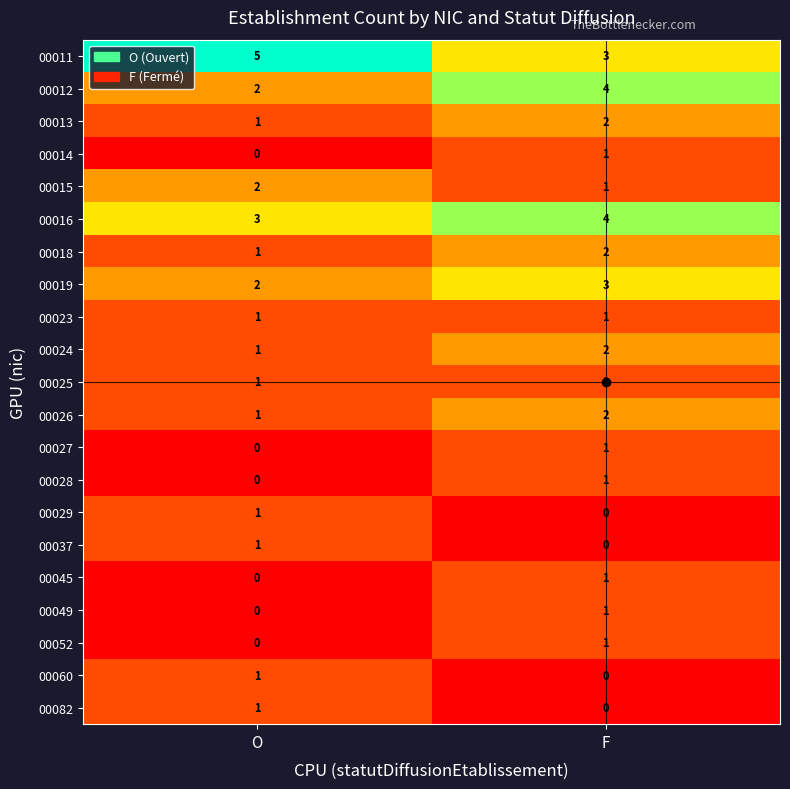

At which category is the sum across all series the highest?

F